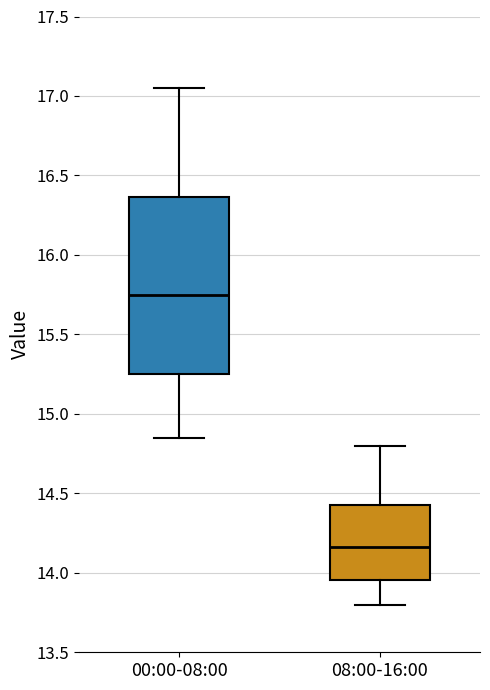

Reading left to right, read every box against the y-axis: the position of its median line, the range the box covers, and the ends of its whiskers. The values are not printed on the chart, so give them approximately, as read against the axis.

00:00-08:00: median 15.75, box 15.25 to 16.35, whiskers 14.85 to 17.05
08:00-16:00: median 14.15, box 13.95 to 14.45, whiskers 13.80 to 14.80